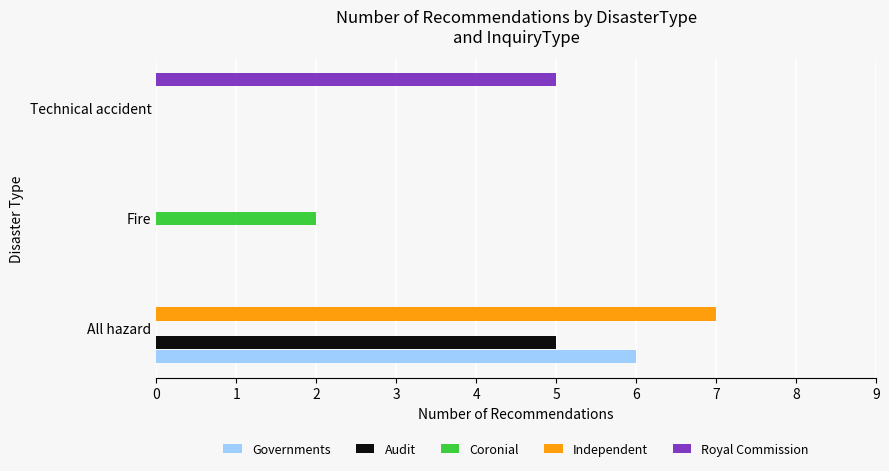

At which category is the sum across all series the highest?

All hazard